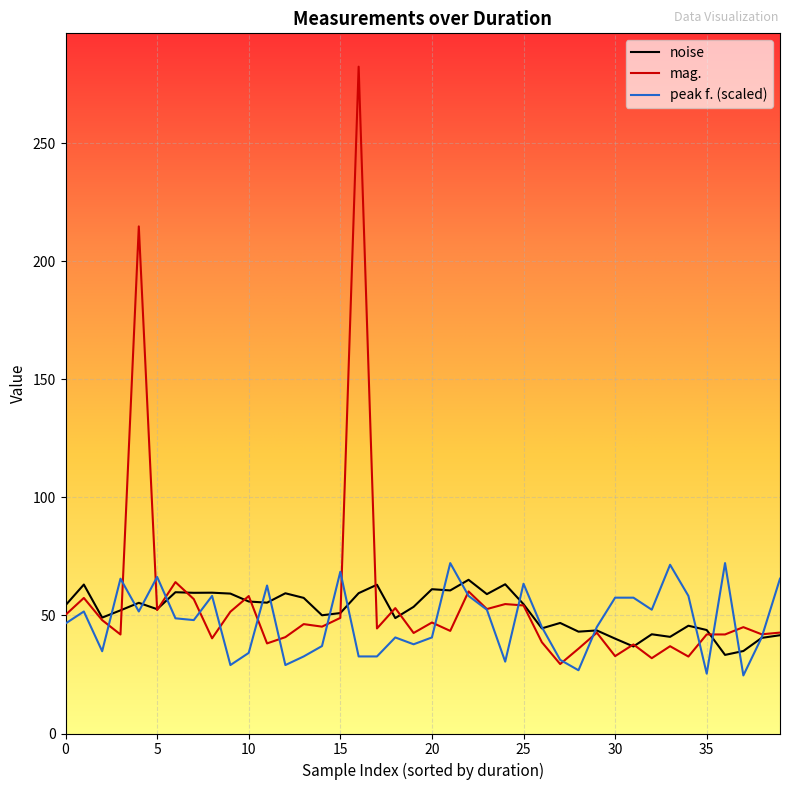

How many series are shown in this chart?

3